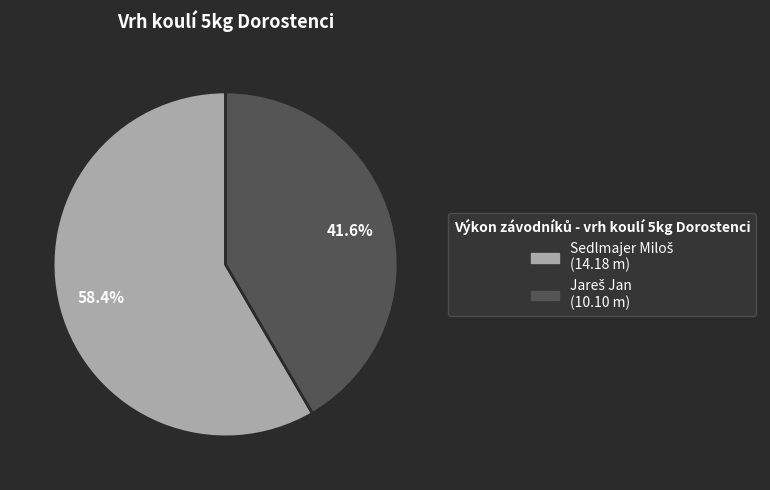

Is there any slice that represents more than half of the pie?

Yes